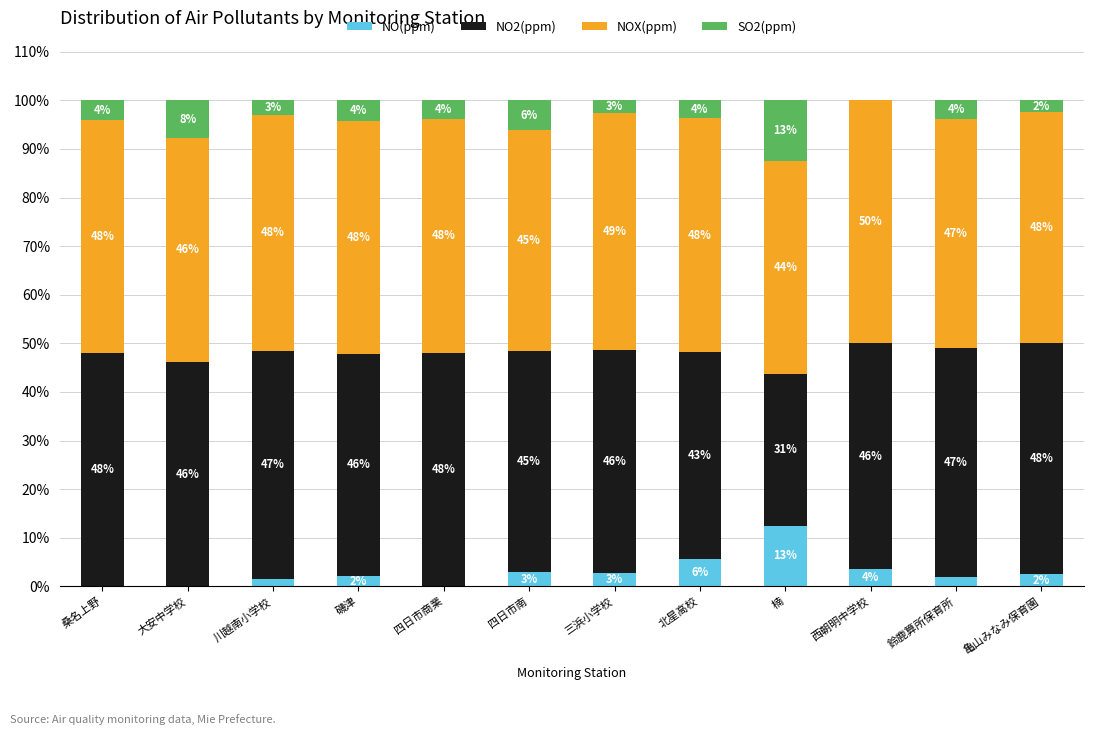

Where is NO(ppm) nearest to the value 6?

北星高校